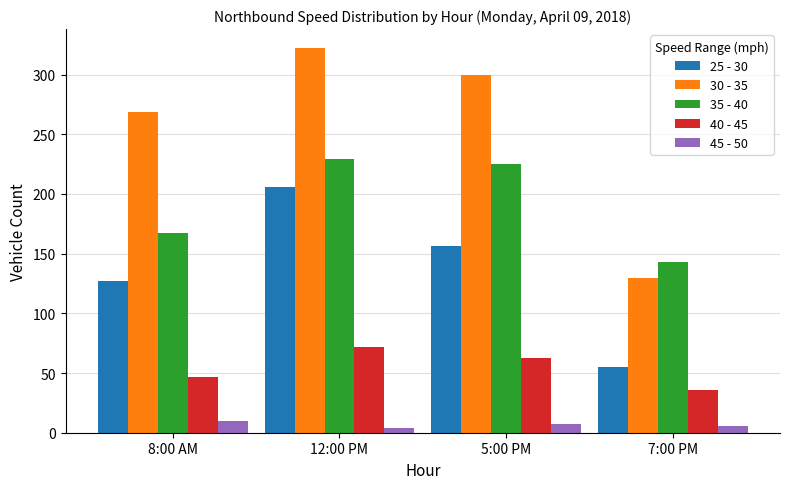

How many distinct data groups are displayed?

5